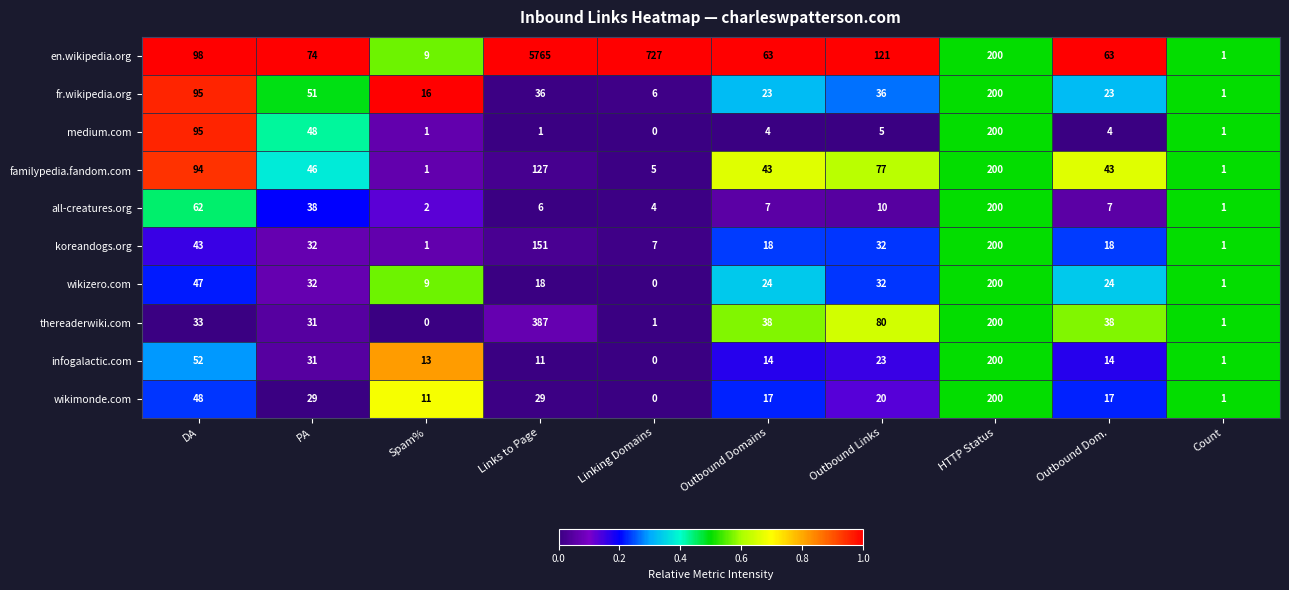

Which series has the largest total across all categories?

en.wikipedia.org